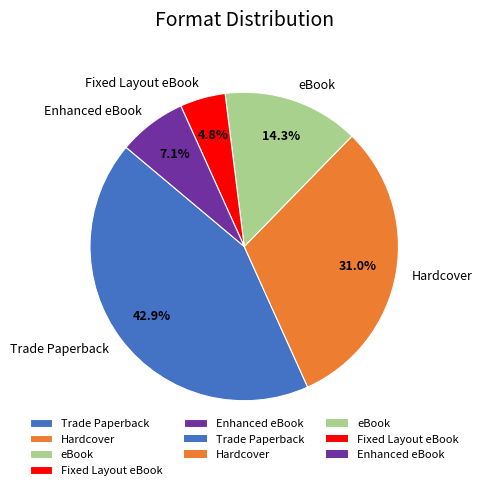

What percentage is the Trade Paperback slice, to the nearest percent?

43%